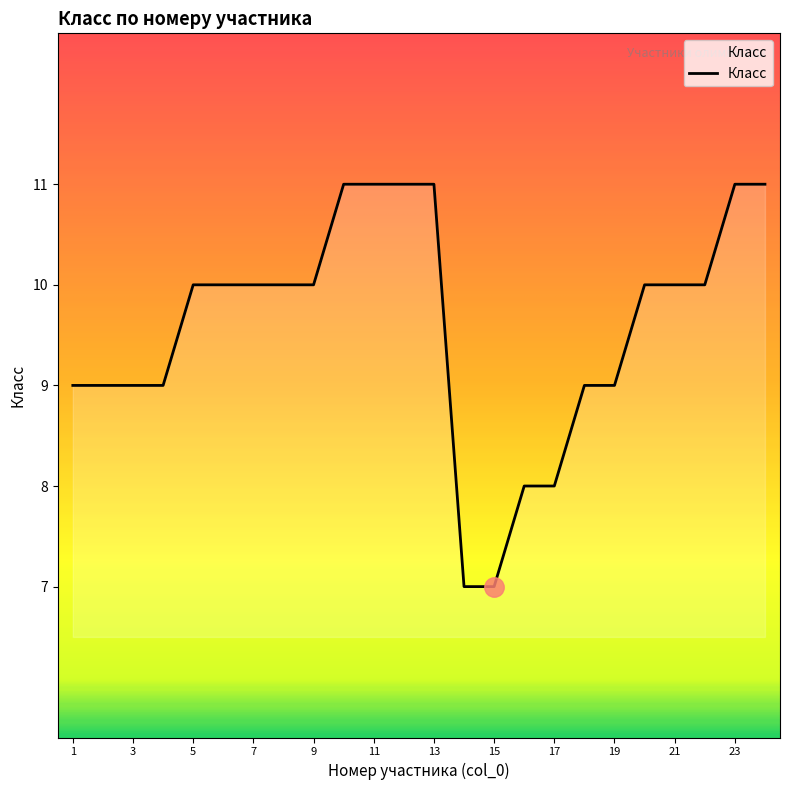

What is the difference between the maximum and minimum values?

4